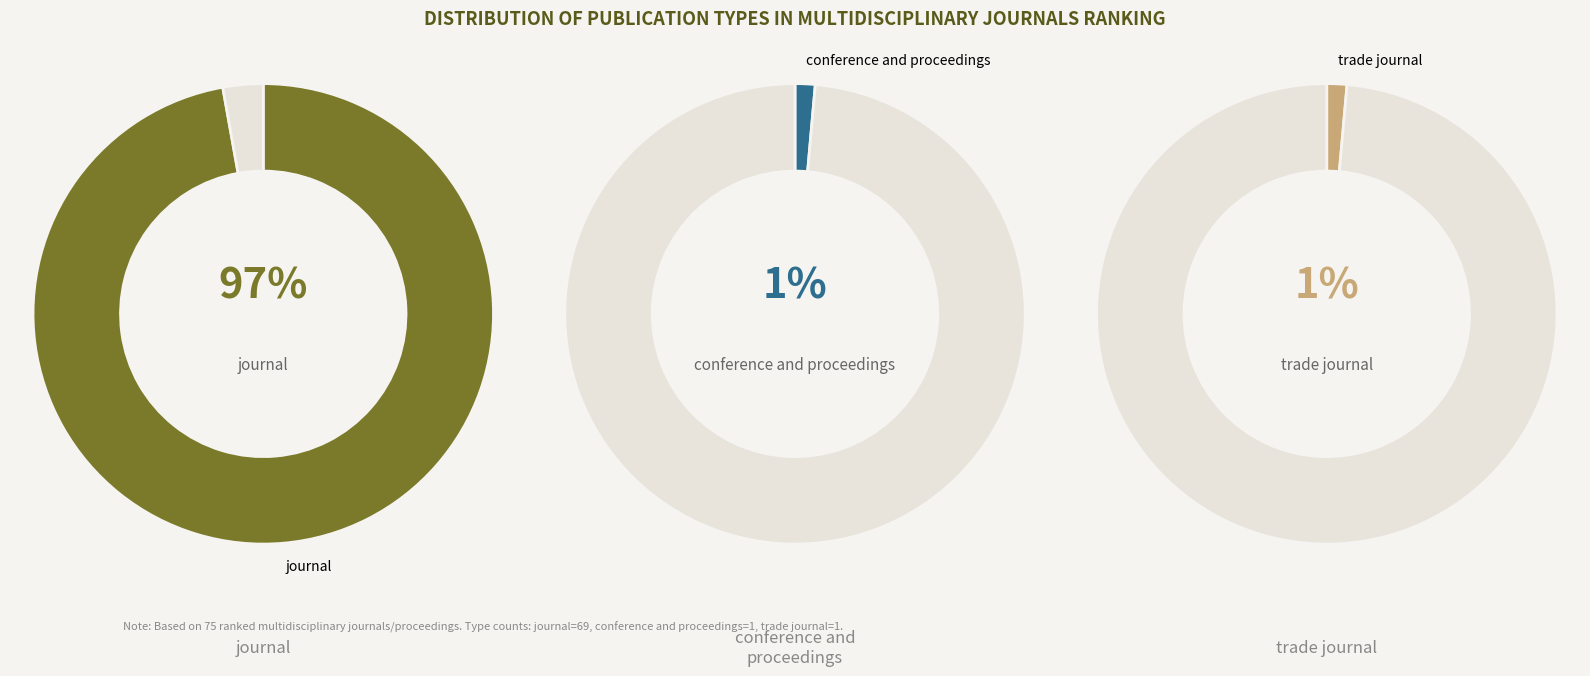

What is the total percentage of trade journal and conference and proceedings?

2.8%